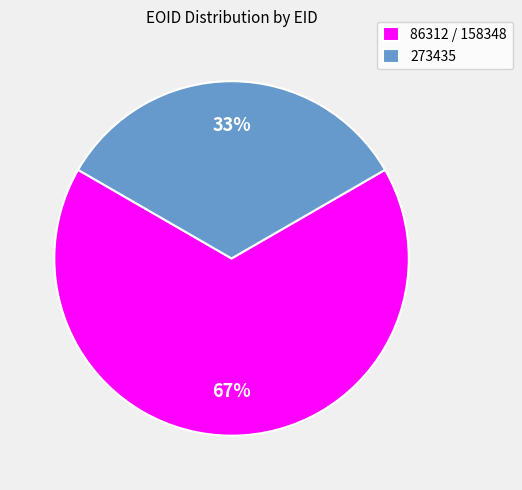

Combined, do 273435 and 86312 / 158348 account for over 50%?

Yes